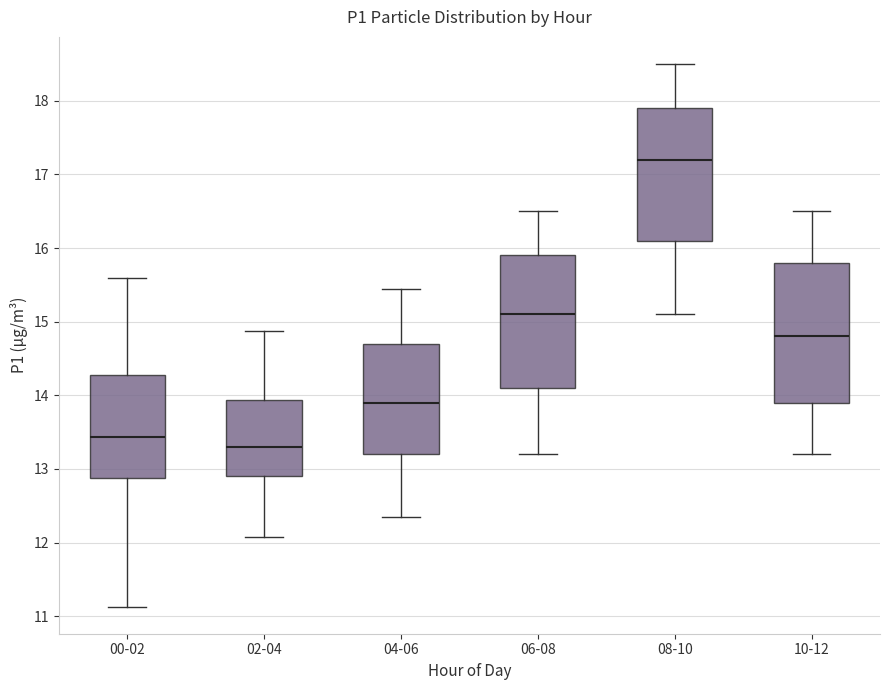

Where is the upper edge of the box for 00-02 on the y-axis? The values are not printed on the chart, so give them approximately, as read against the axis.

14.3